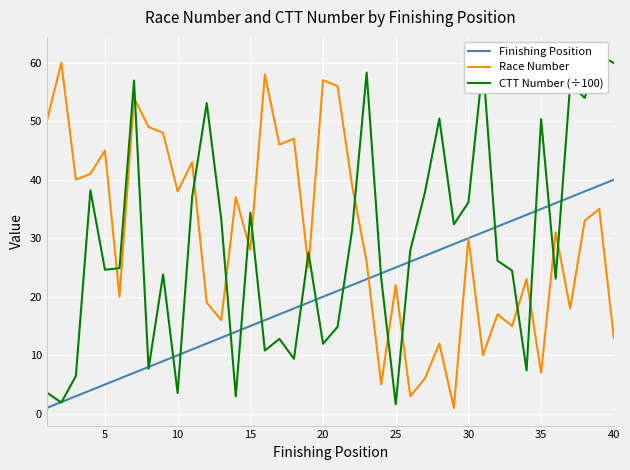

The Race Number series shows 22 at 25. True or false?

True